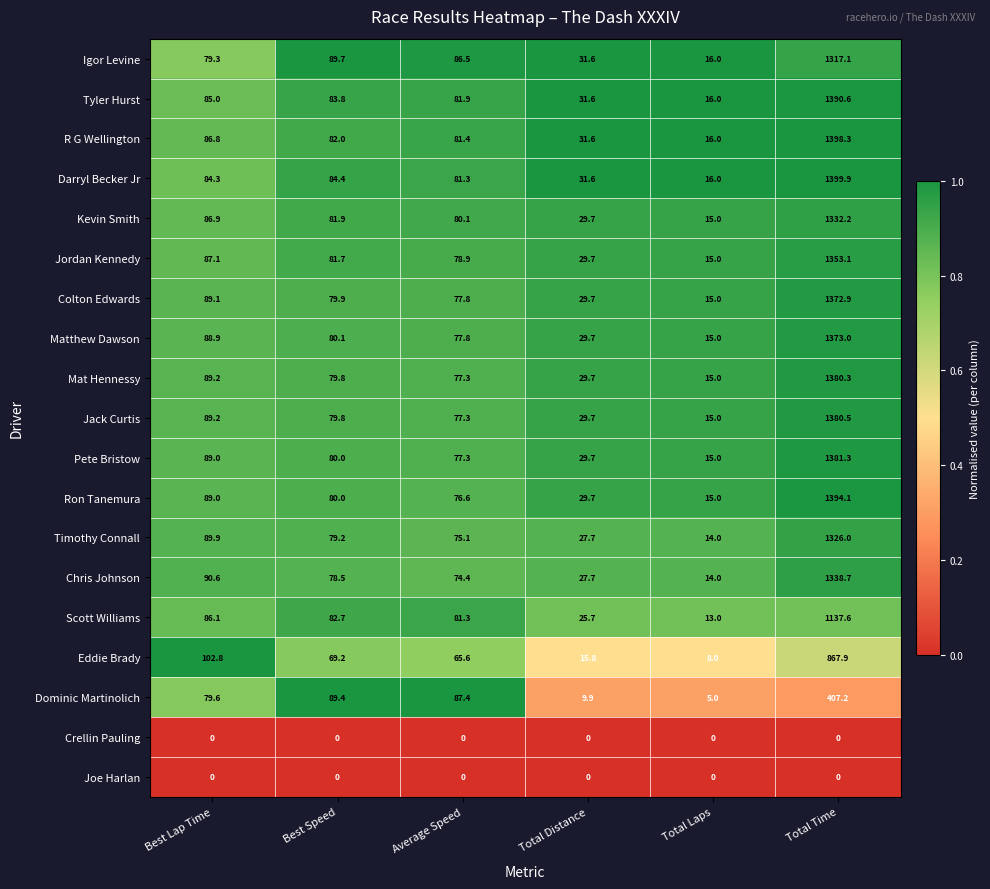

Is it true that Darryl Becker Jr equals 84.3 at Best Lap Time?

True